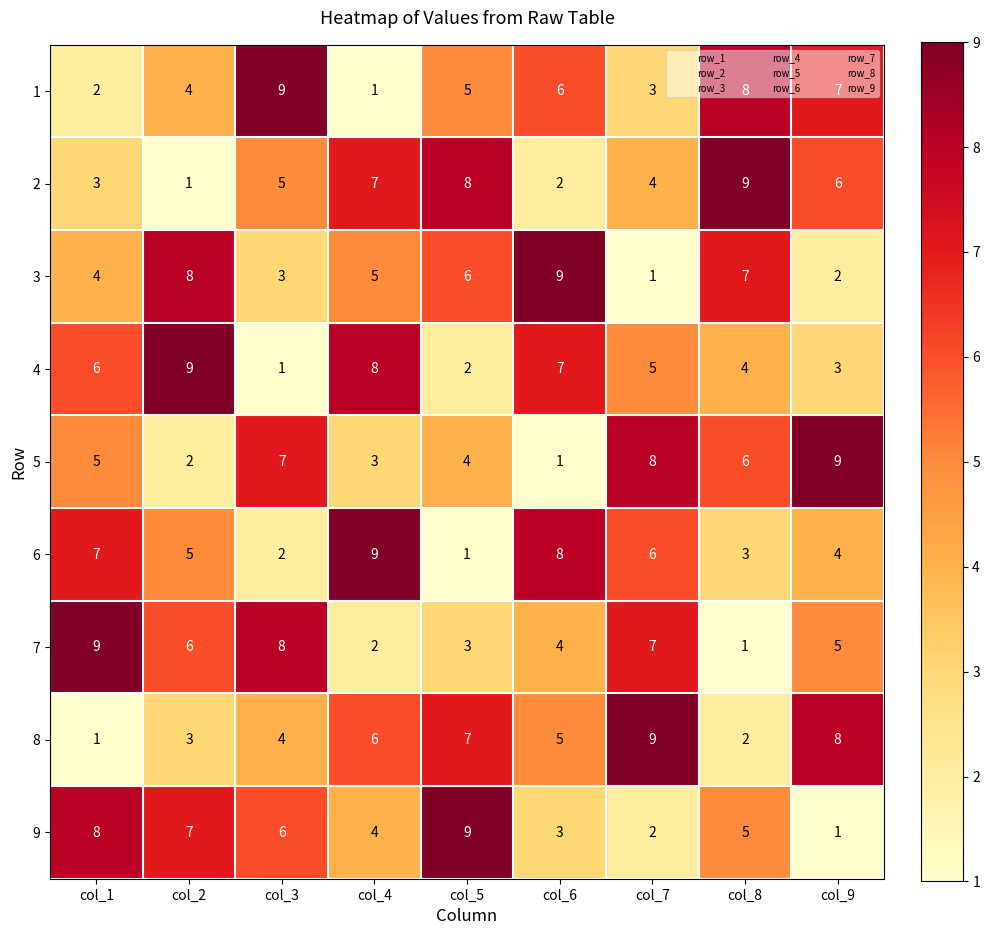

Rank the categories by 2 value from lowest to highest.

col_2, col_6, col_1, col_7, col_3, col_9, col_4, col_5, col_8